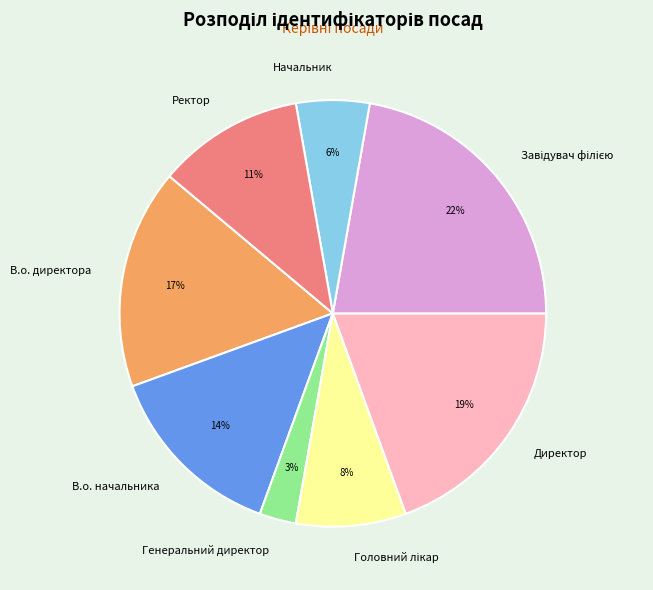

Which category has the smallest portion of the pie?

Генеральний директор